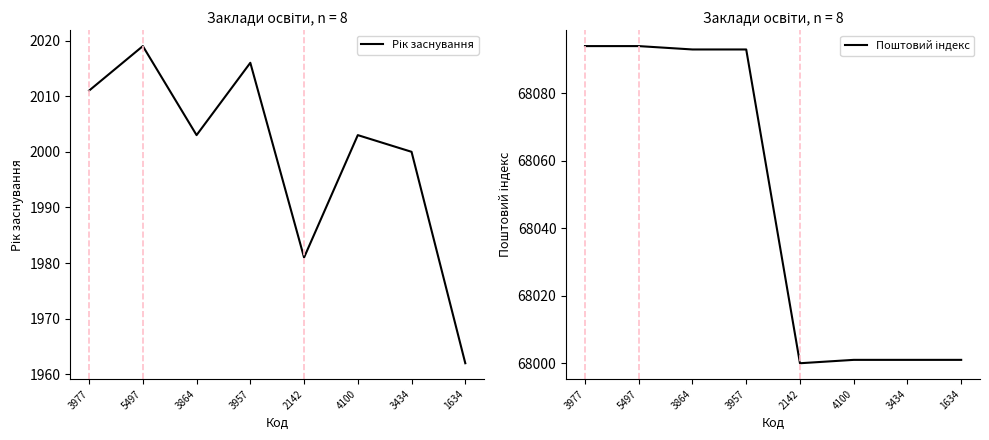

At which label is Поштовий індекс closest to 68047?

3864